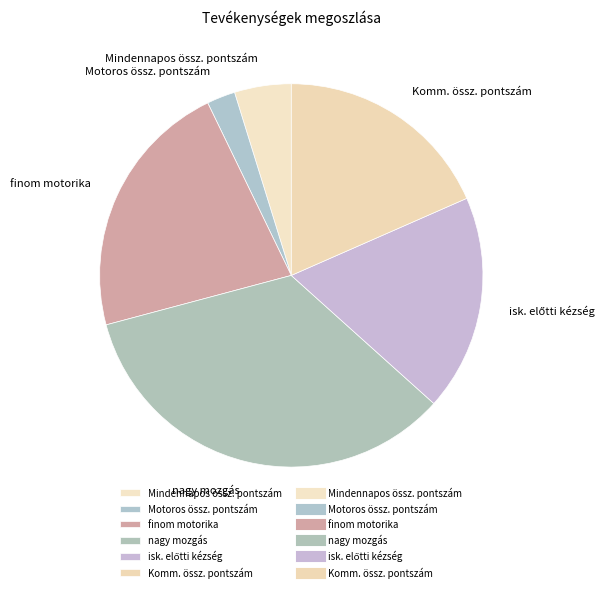

Does any single category account for the majority?

No